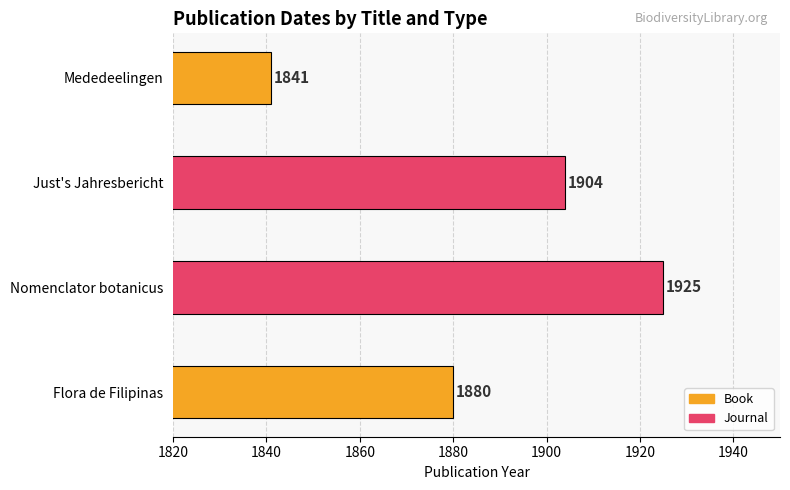

What is the greatest value displayed?

1925